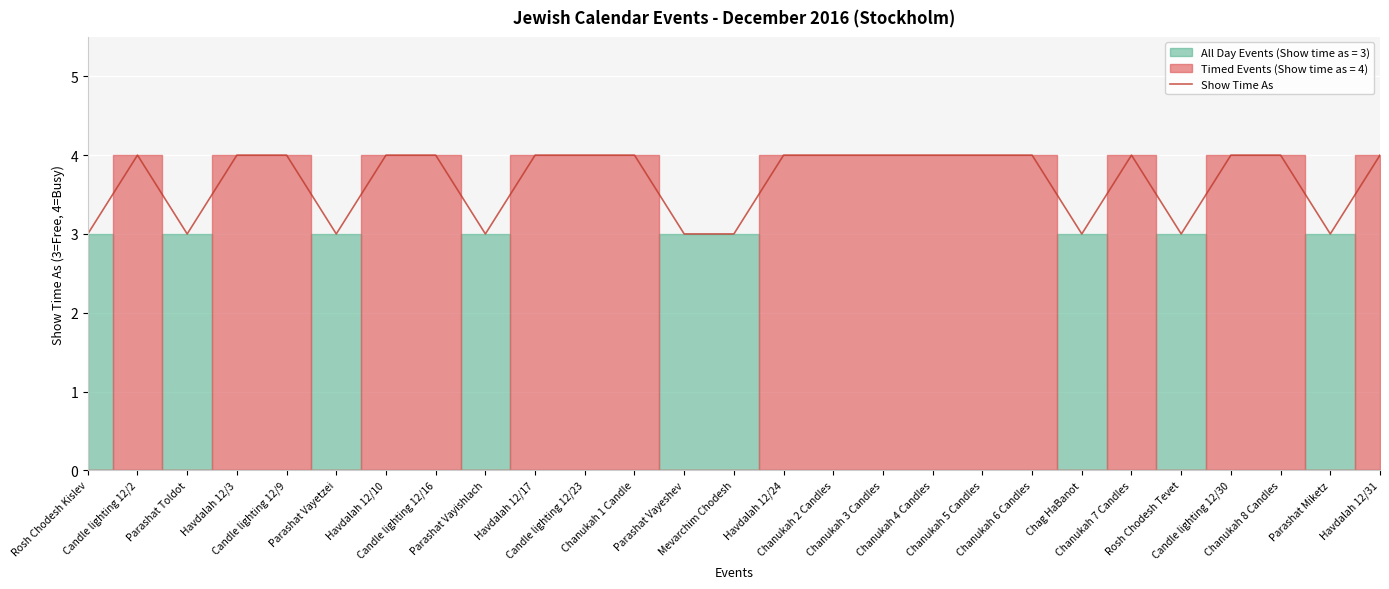

List the labels in order of value, largest first.

Candle lighting 12/2, Havdalah 12/3, Candle lighting 12/9, Havdalah 12/10, Candle lighting 12/16, Havdalah 12/17, Candle lighting 12/23, Chanukah 1 Candle, Havdalah 12/24, Chanukah 2 Candles, Chanukah 3 Candles, Chanukah 4 Candles, Chanukah 5 Candles, Chanukah 6 Candles, Chanukah 7 Candles, Candle lighting 12/30, Chanukah 8 Candles, Havdalah 12/31, Rosh Chodesh Kislev, Parashat Toldot, Parashat Vayetzei, Parashat Vayishlach, Parashat Vayeshev, Mevarchim Chodesh, Chag HaBanot, Rosh Chodesh Tevet, Parashat Miketz